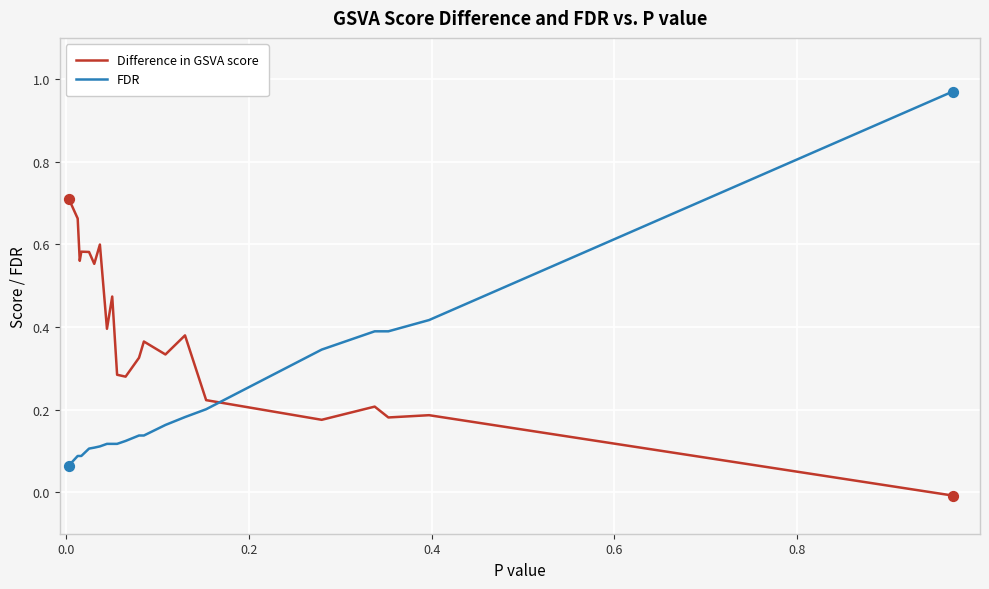

What are all the series names shown in the legend?

Difference in GSVA score, FDR